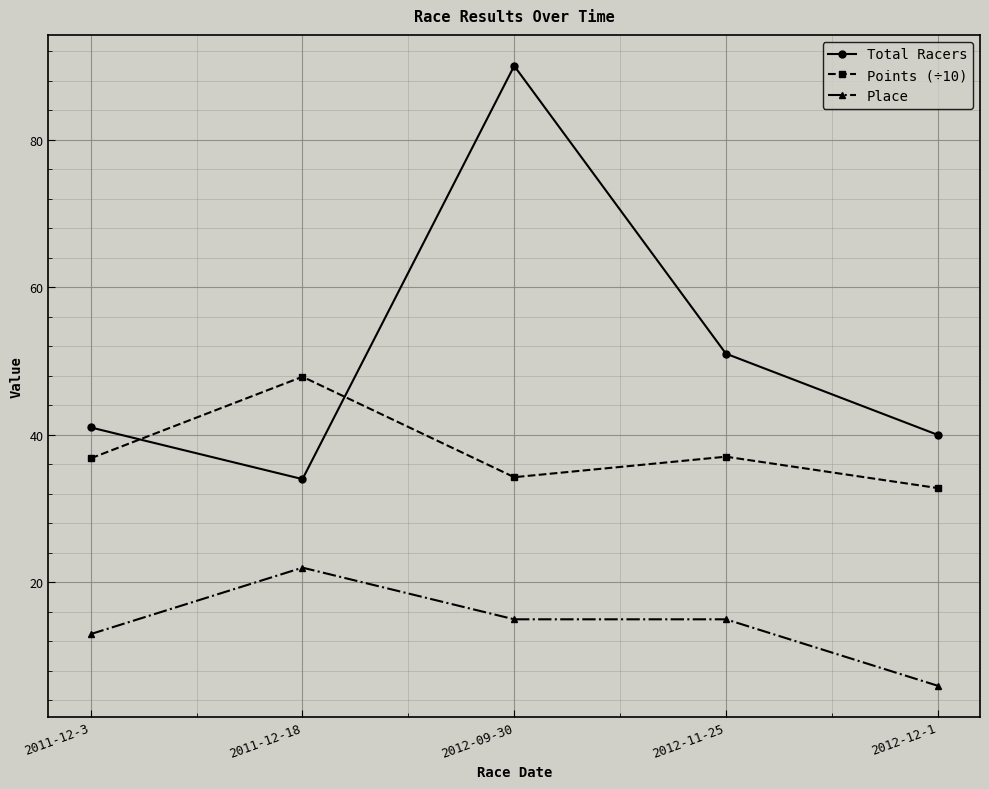

What is the label of the 1st point from the left?

2011-12-3